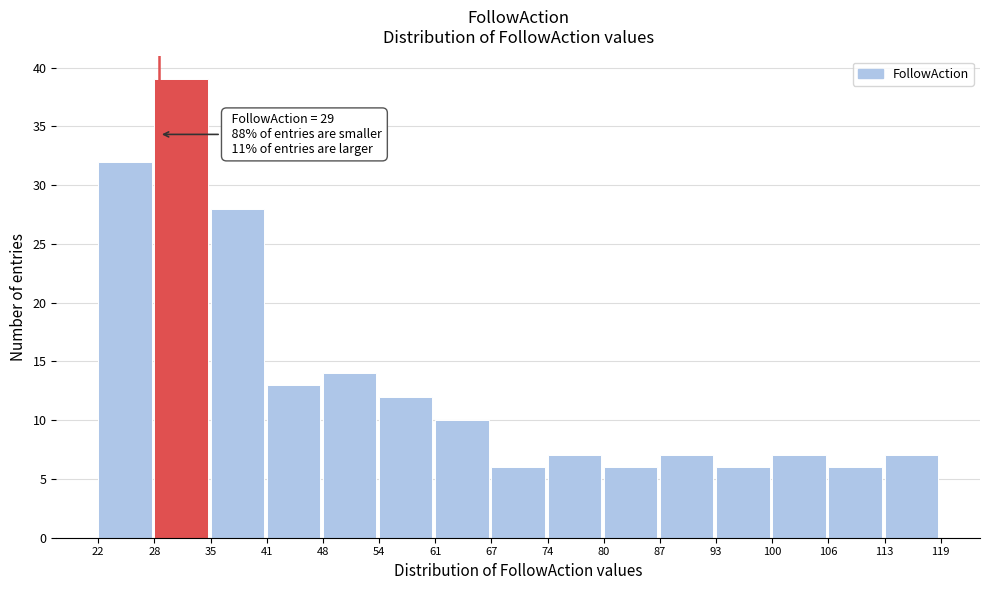

Which range on the x-axis has the tallest bar?

28 to 35